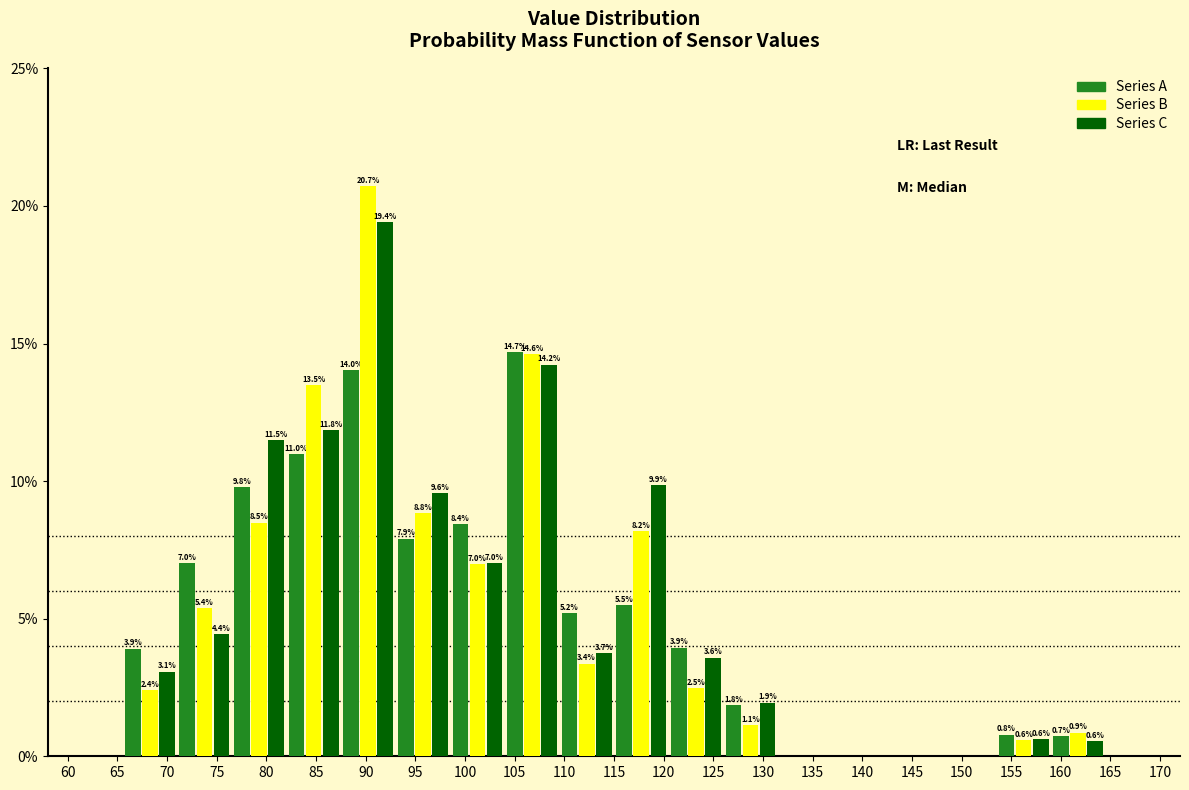

In the Series C series, which range on the x-axis has the tallest bar?

87.5 to 93.0